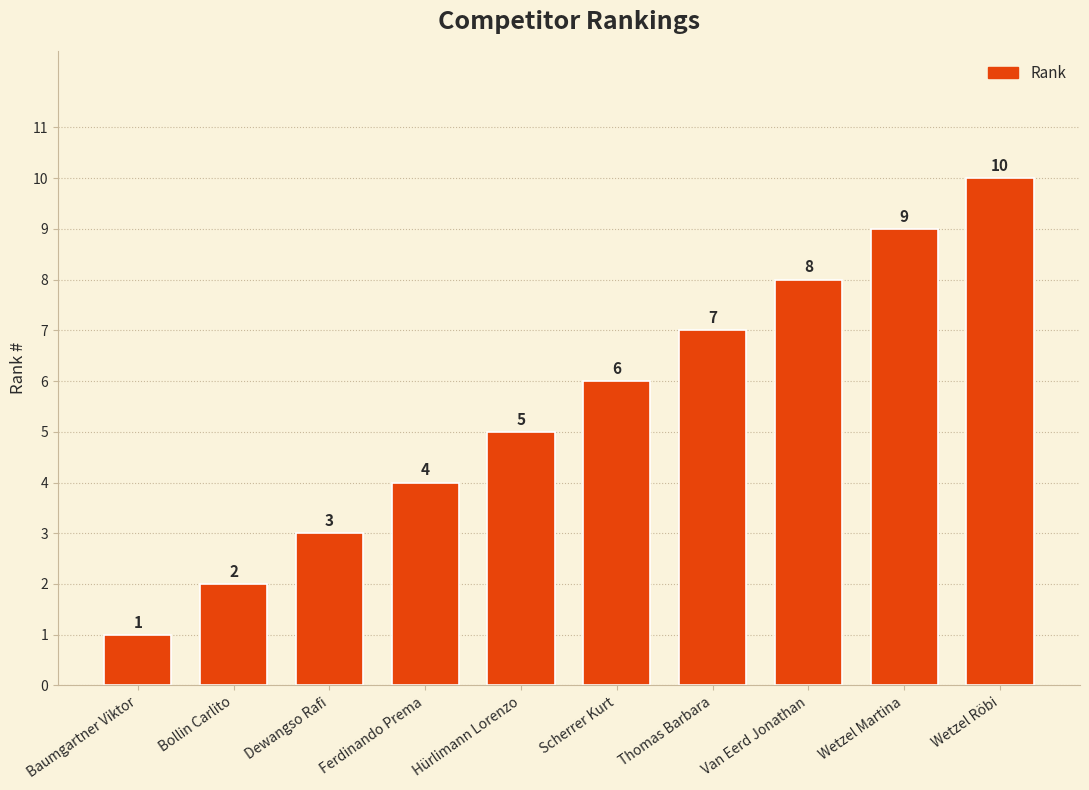

What is the change in value from Ferdinando Prema to Thomas Barbara?

+3